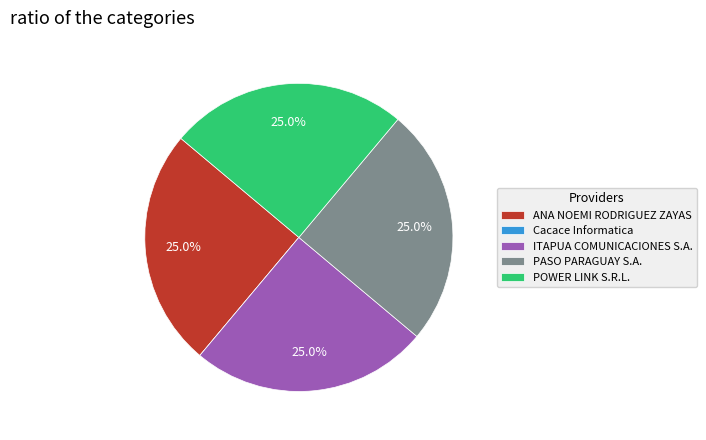

Is it true that ITAPUA COMUNICACIONES S.A. is 25% of the pie?

True